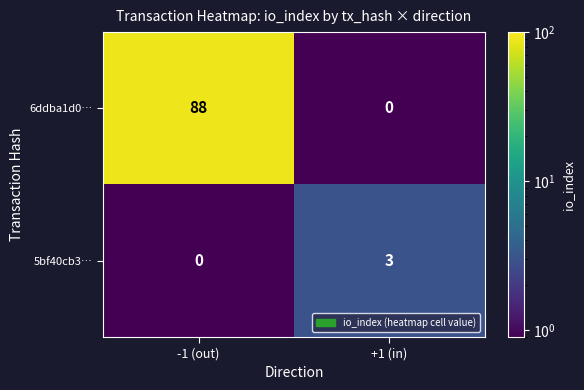

List the labels in order of 5bf40cb3… value, smallest first.

-1 (out), +1 (in)